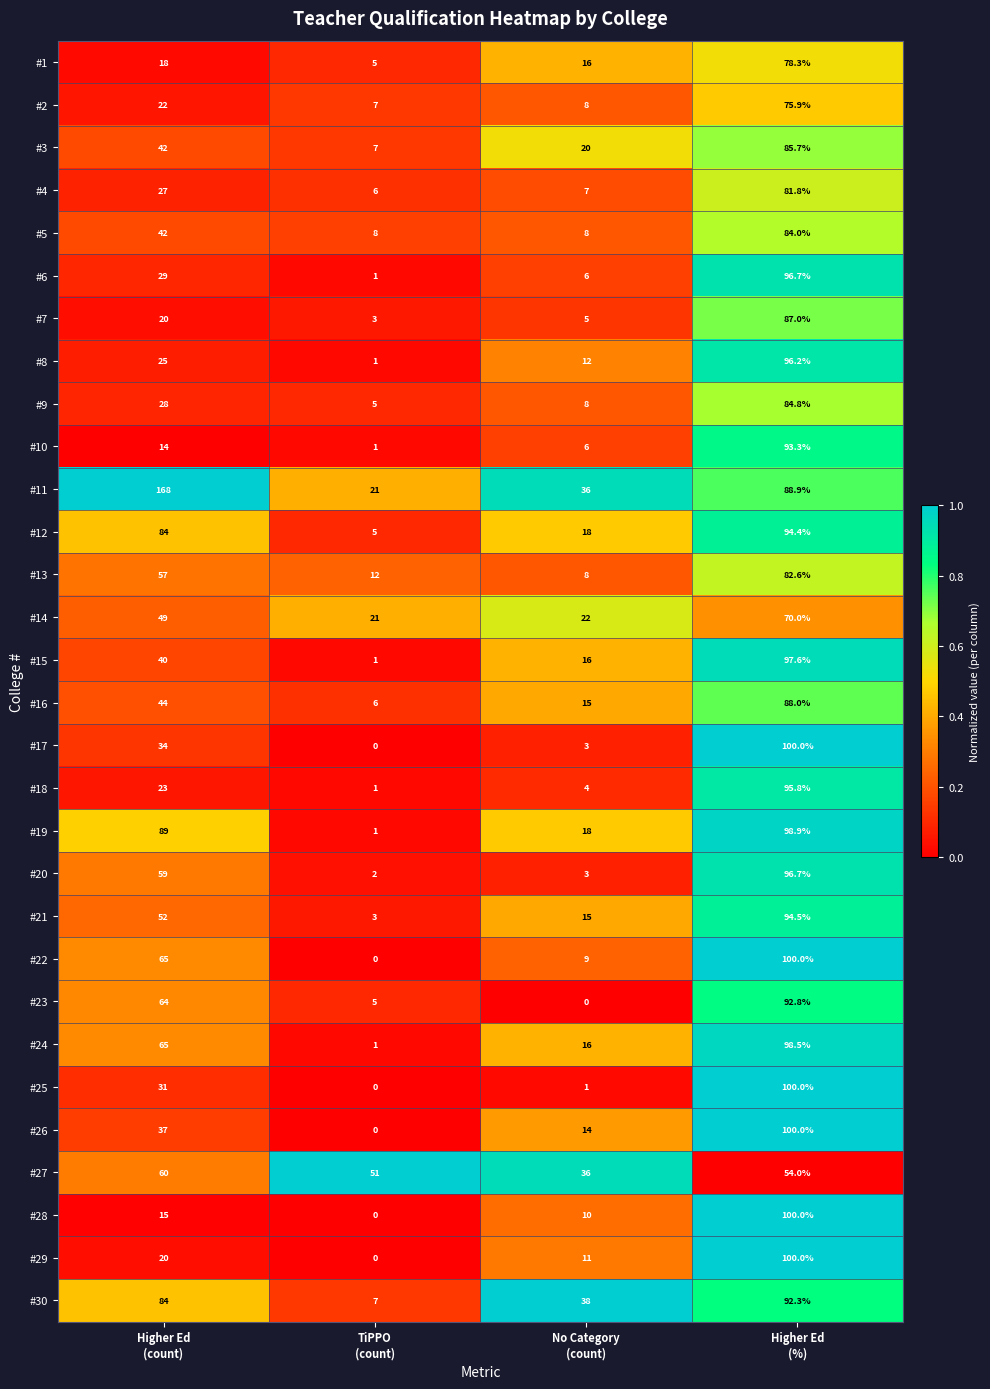

How many #16 values are between 15 and 88?

3